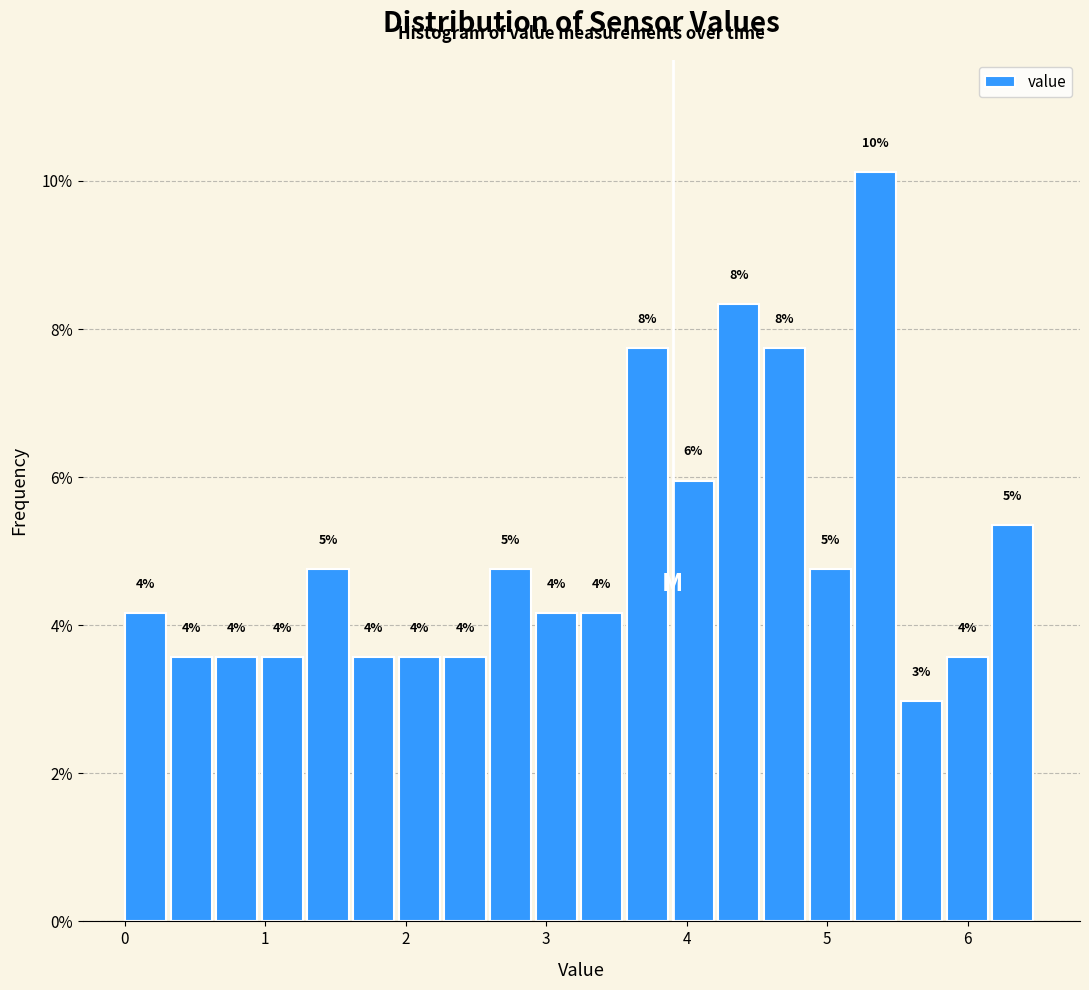

Read against the x-axis, roughly where is the centre of the tallest bar?

5.3